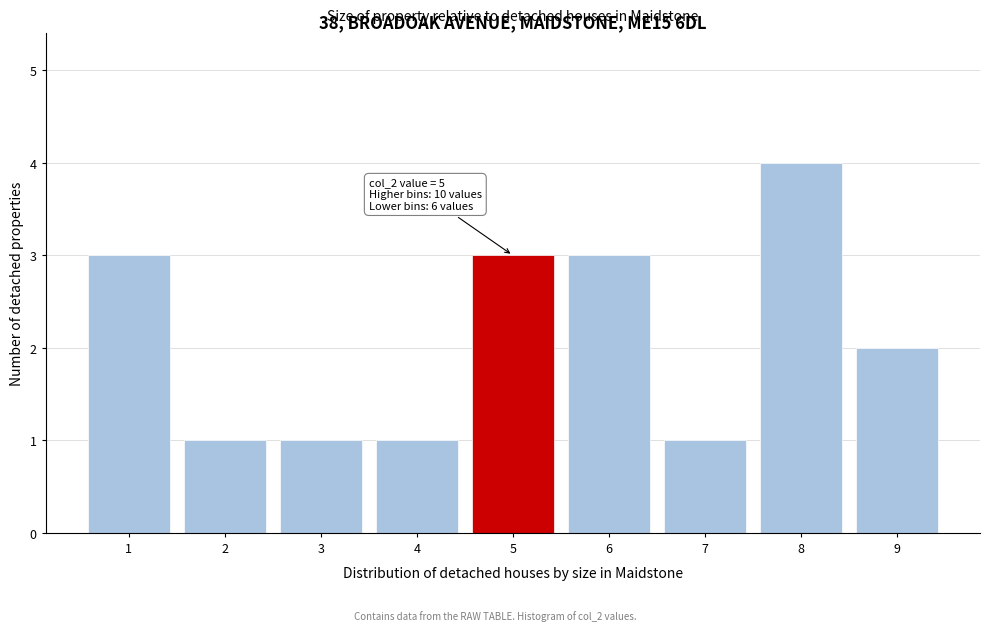

Over which range of the x-axis is the bar tallest?

7.5 to 8.5